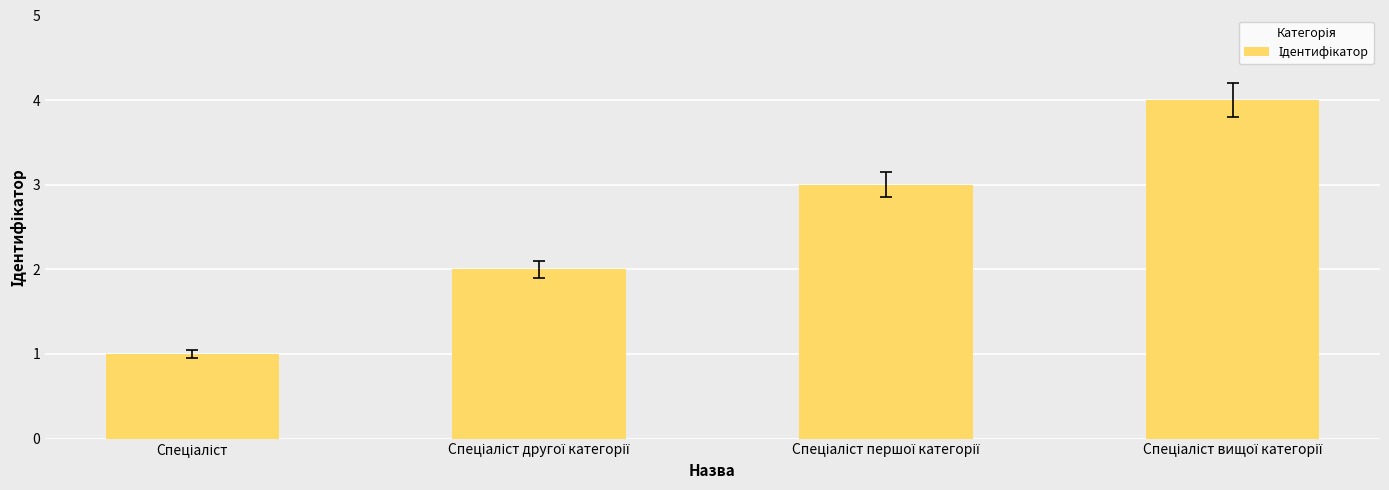

What is the difference between the maximum and minimum values?

3